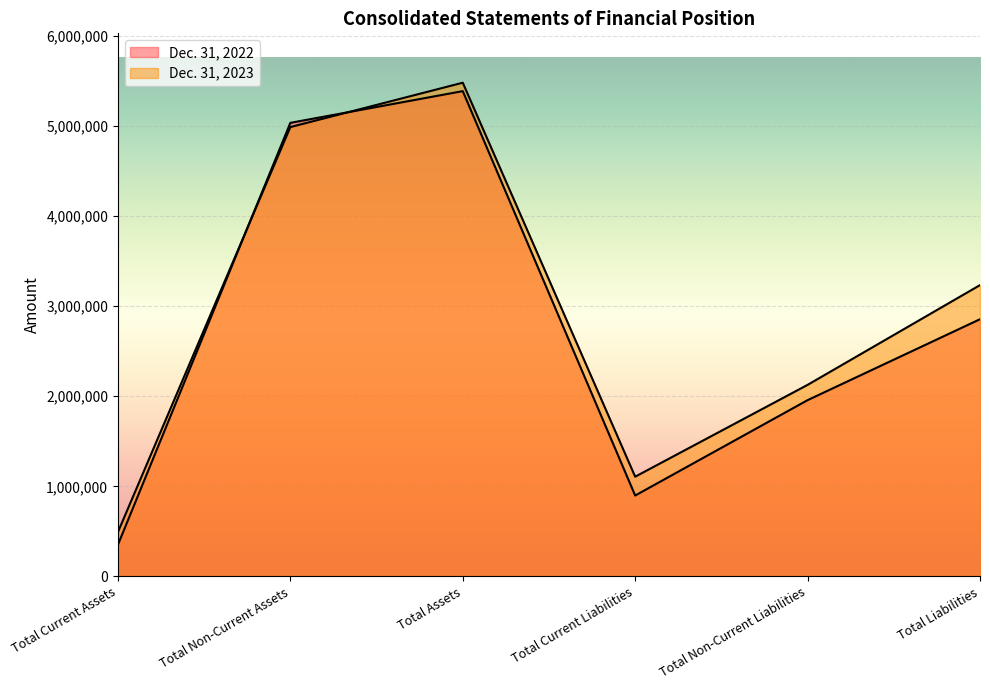

True or false: Dec. 31, 2022 has more than 1 interior local peaks.

False